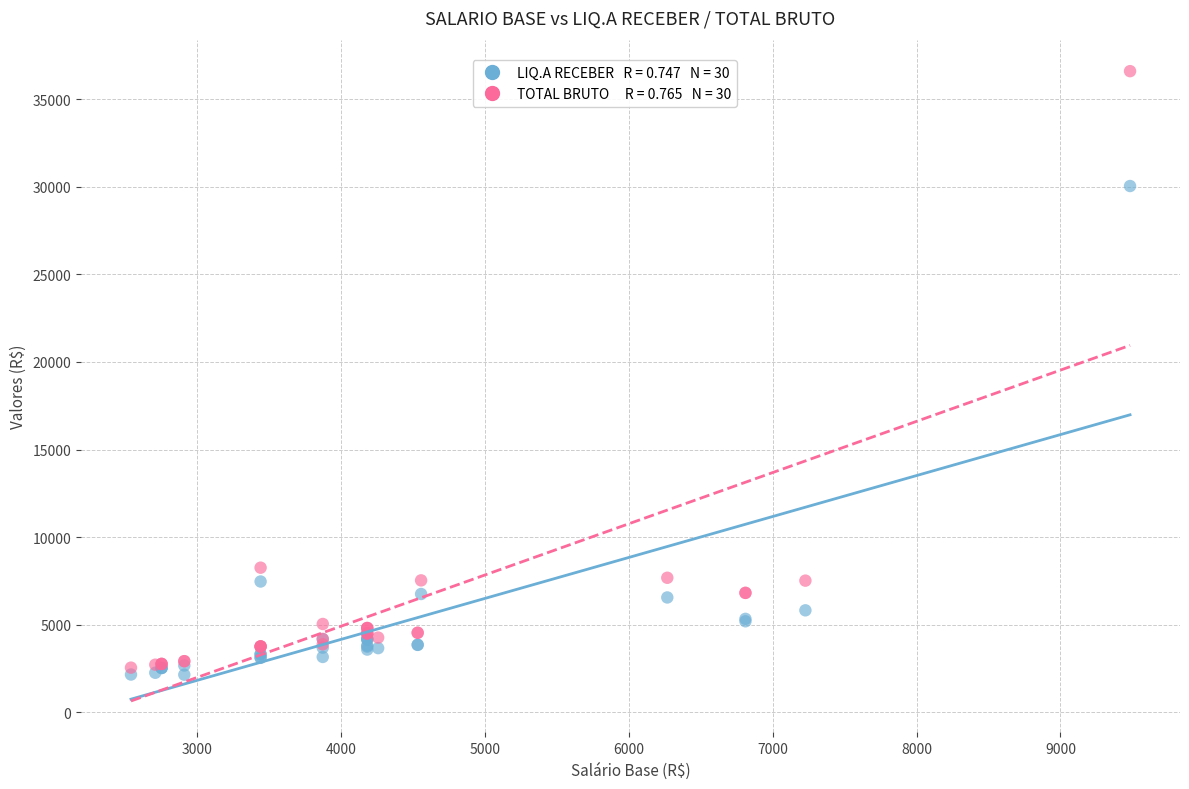

Across all series, what Y value is closest to 19374?

30050.0